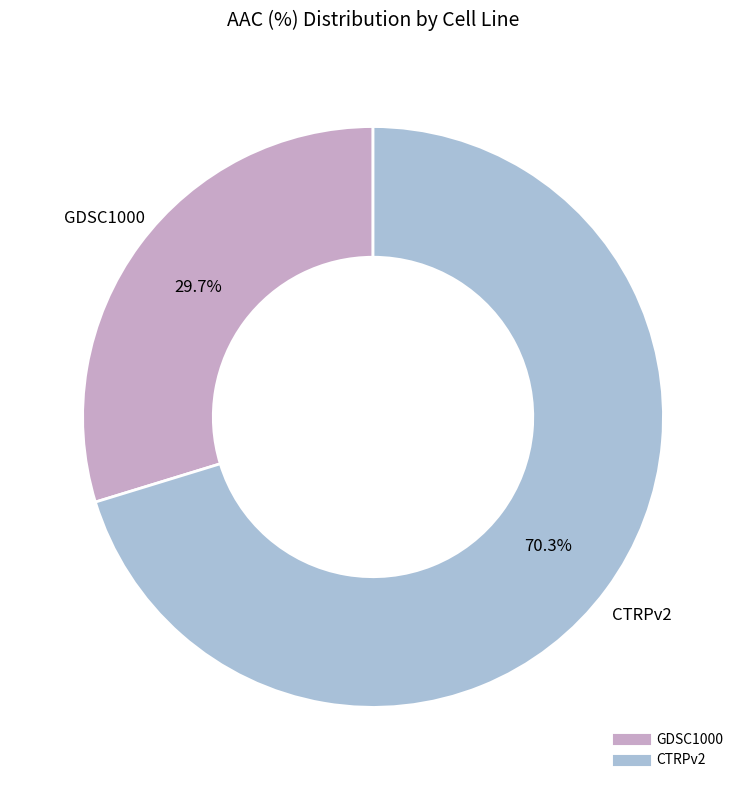

Count the number of slices in the pie.

2